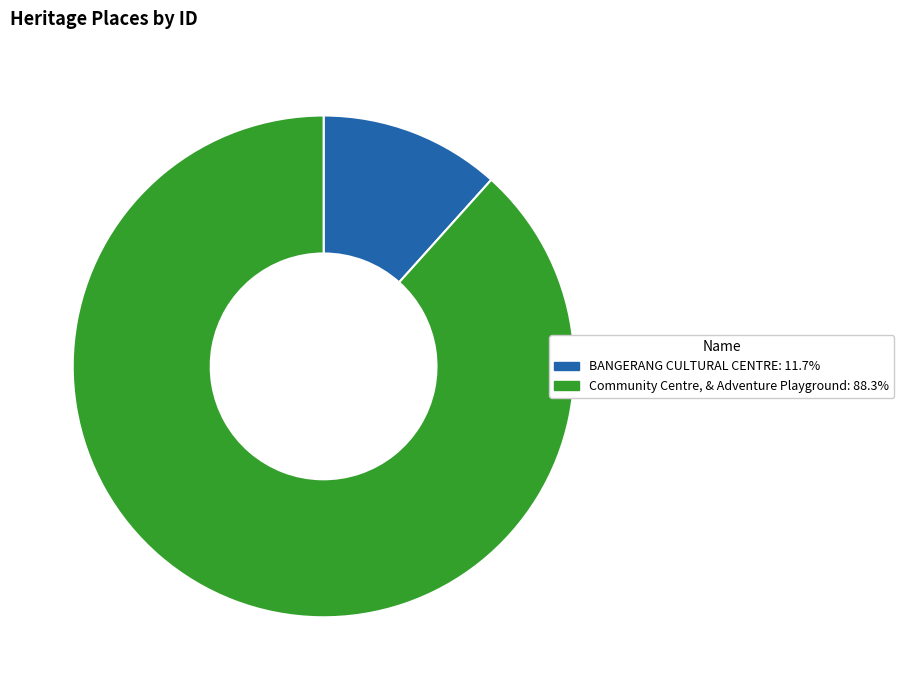

Is BANGERANG CULTURAL CENTRE the majority of the pie?

No